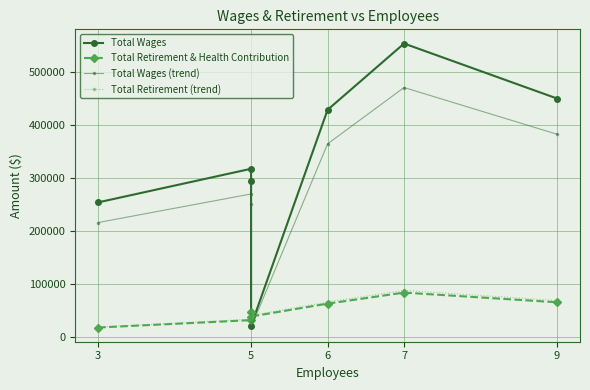

True or false: Total Retirement & Health Contribution and Total Retirement (trend) cross at least once.

False